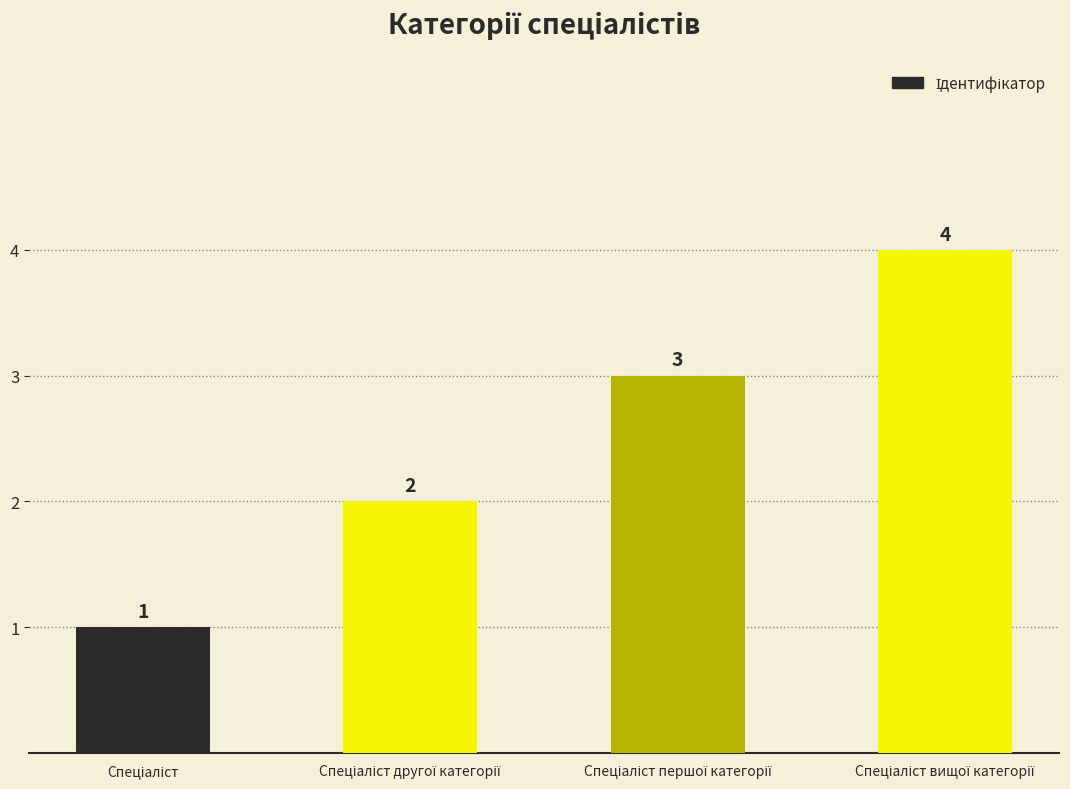

Count the values in the range 2 to 4.

3